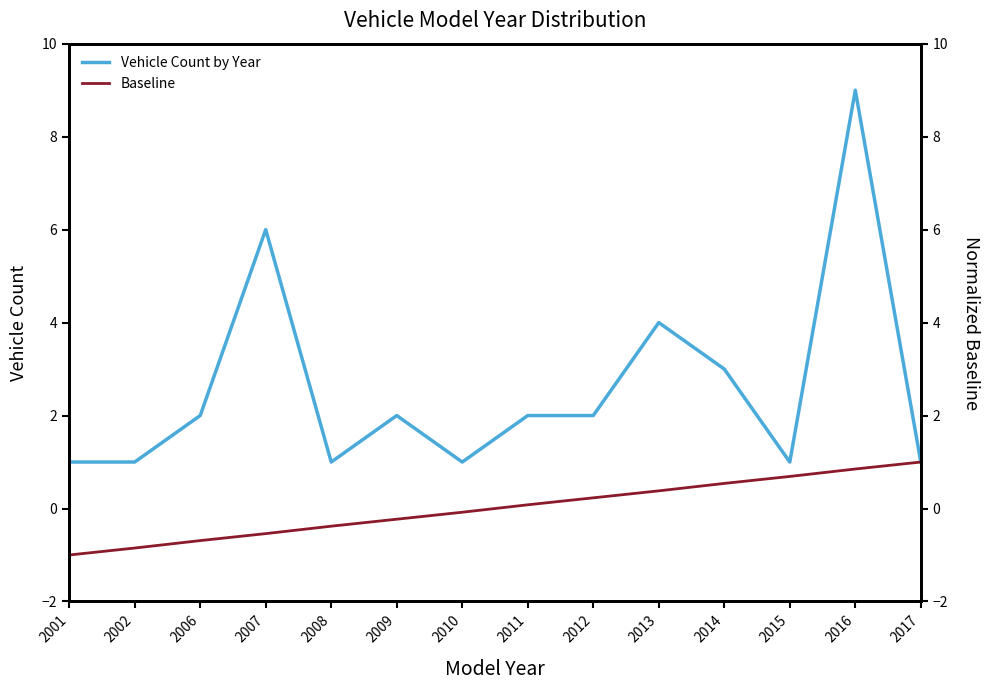

At which category is the sum across all series the highest?

2016